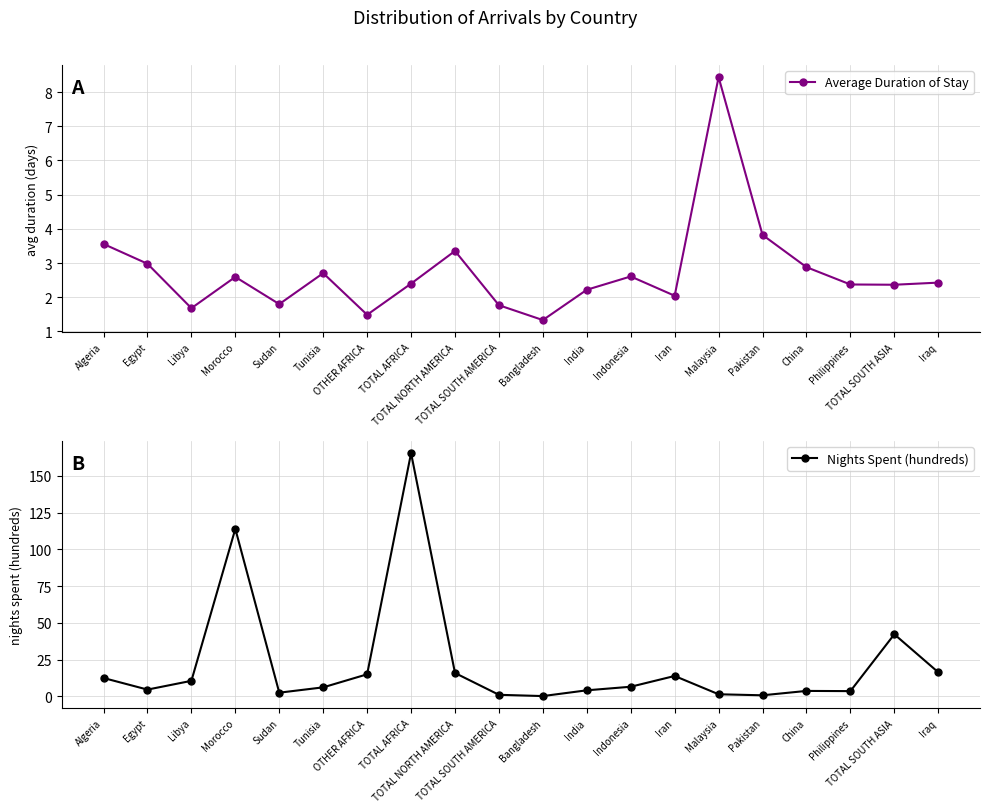

Which series changed the most between Morocco and China?

Nights Spent (hundreds)